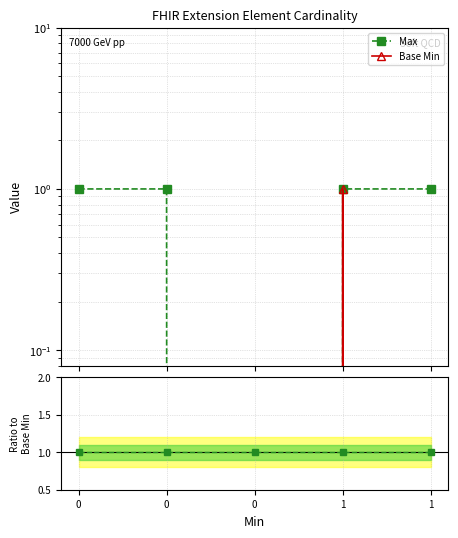

What is the total value across all series at 0?

2